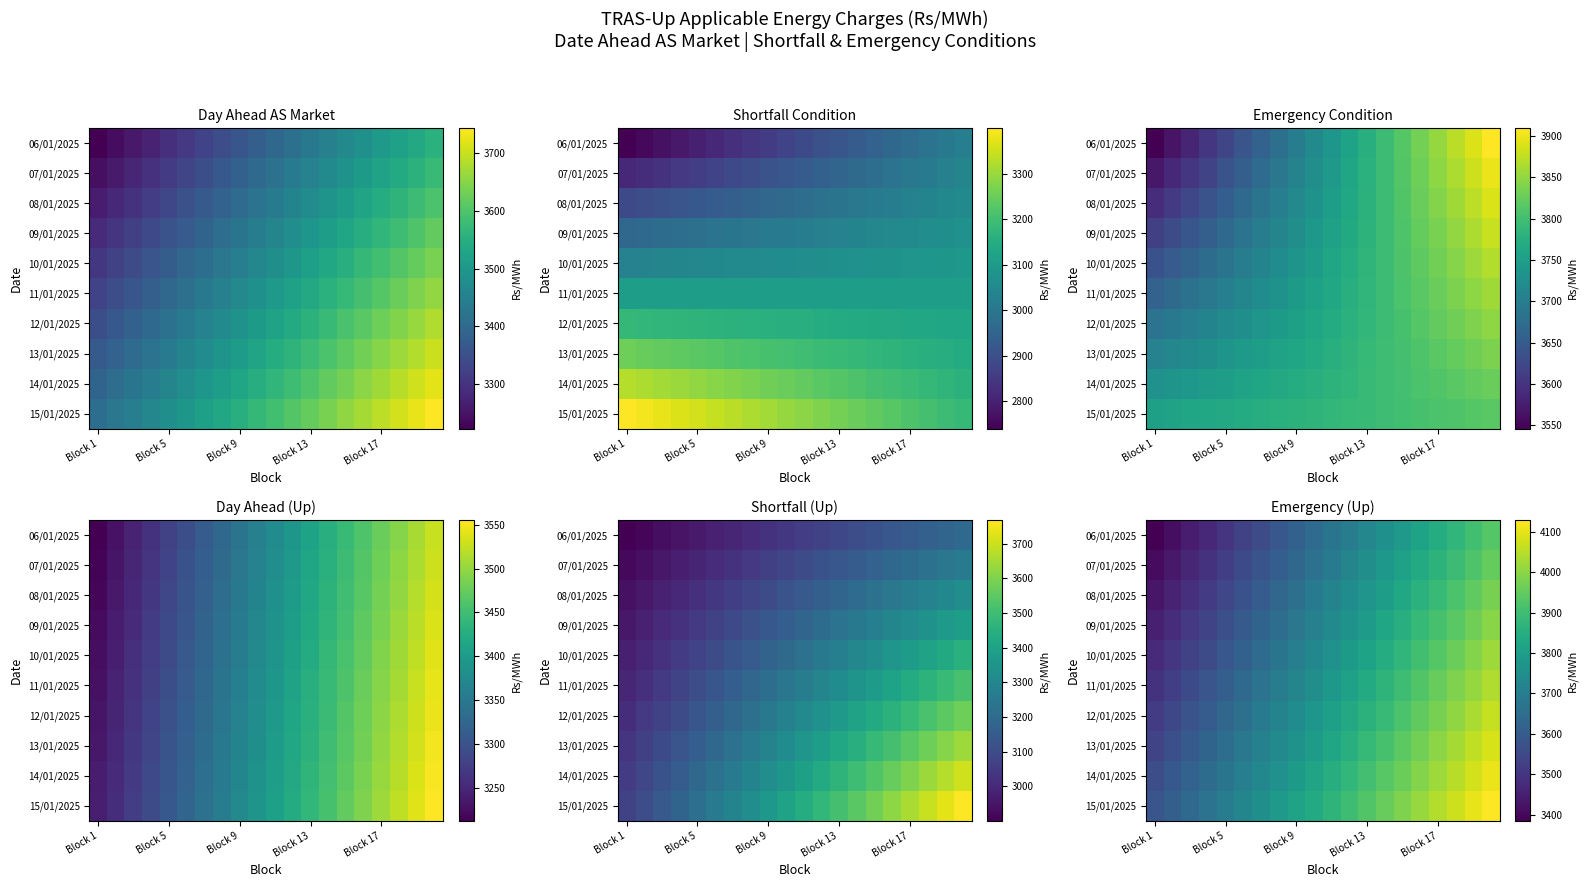

Count the number of data series in this chart.

10